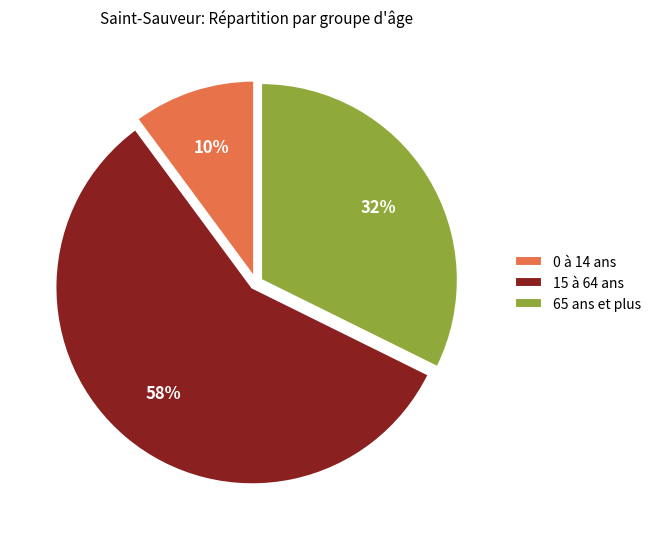

Count the number of slices in the pie.

3